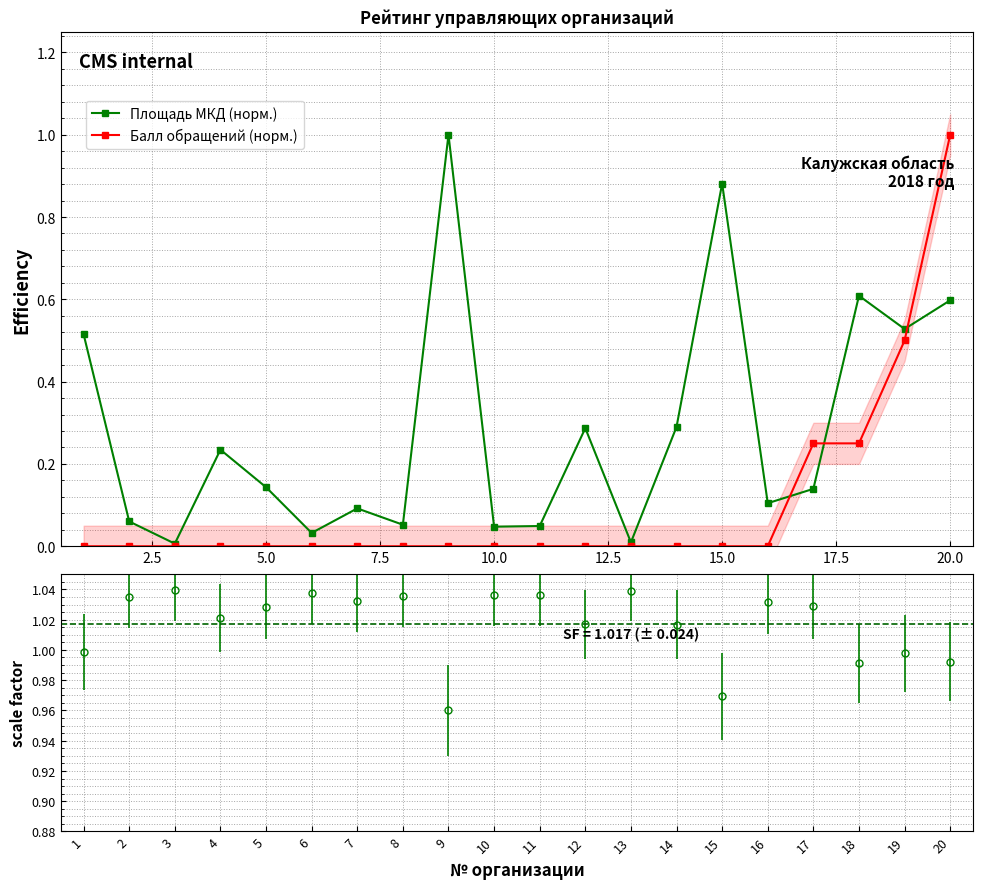

True or false: Площадь МКД (норм.) has more than 2 points higher than both neighbors.

True